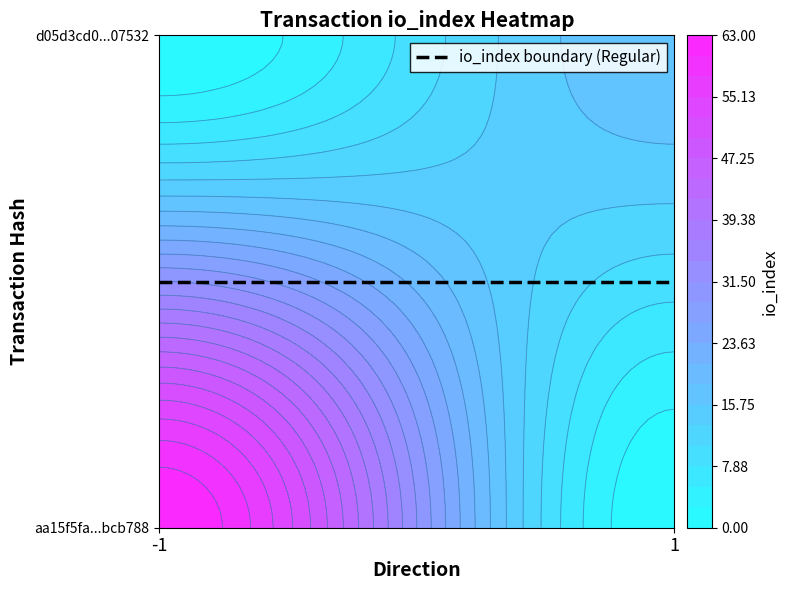

Reading right to left, extract all data points from this chart.

aa15f5fa831997dd14a9b25f87973c79abcb788: io_index=63	direction=-1
d05d3cd0c78ebae24efbeb744bbde3878107532: io_index=18	direction=1